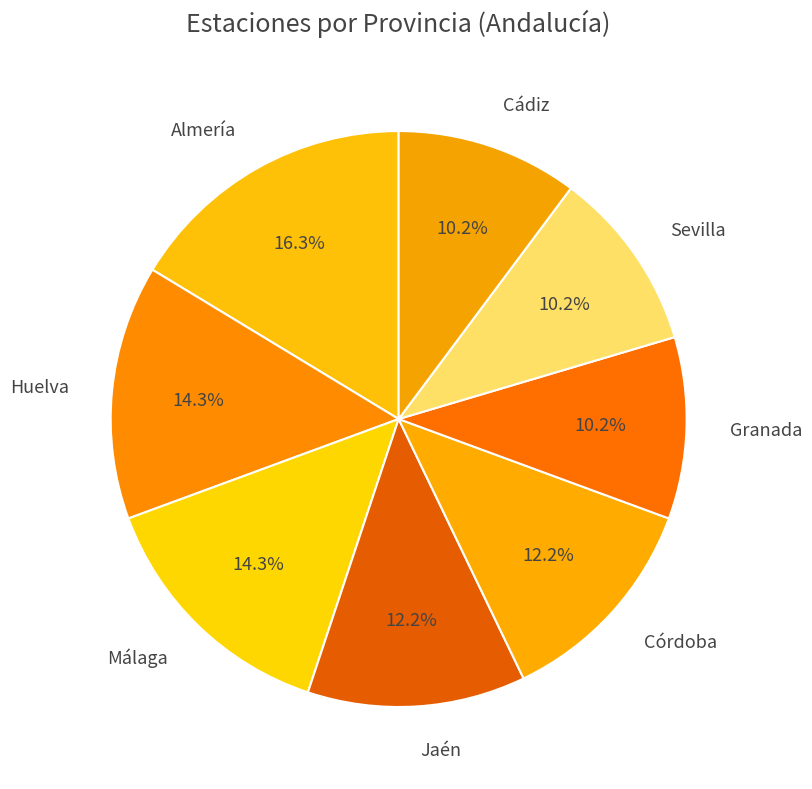

Does Cádiz account for over 50% of the chart?

No